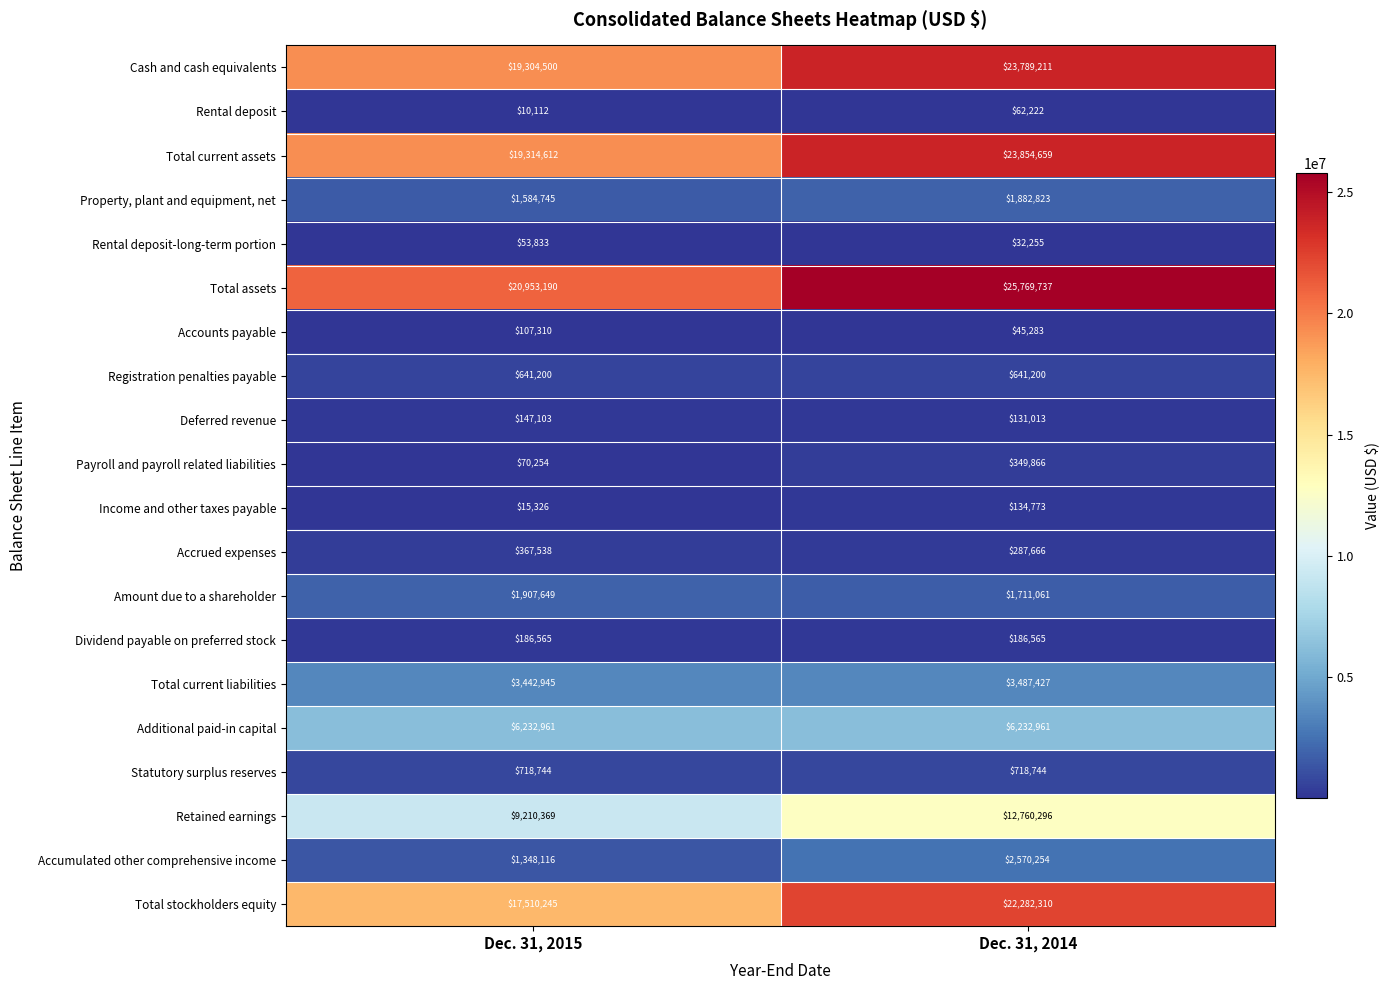

What is the difference between the maximum and minimum values in the Retained earnings series?

3549927